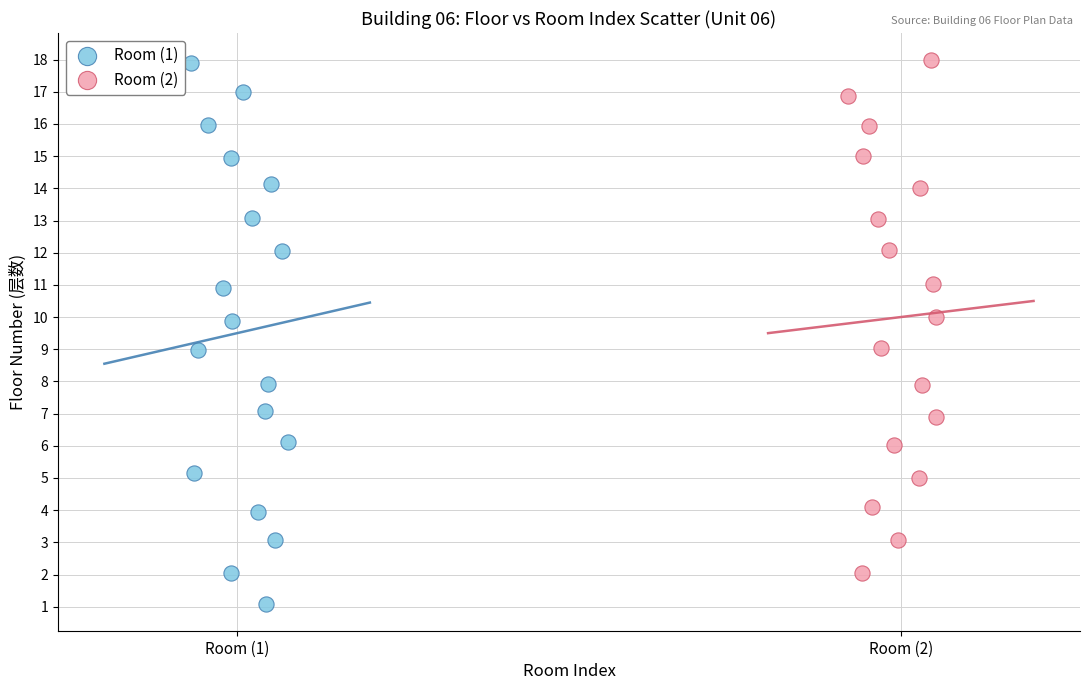

Which series has the largest Y range (max minus min)?

Room (1)